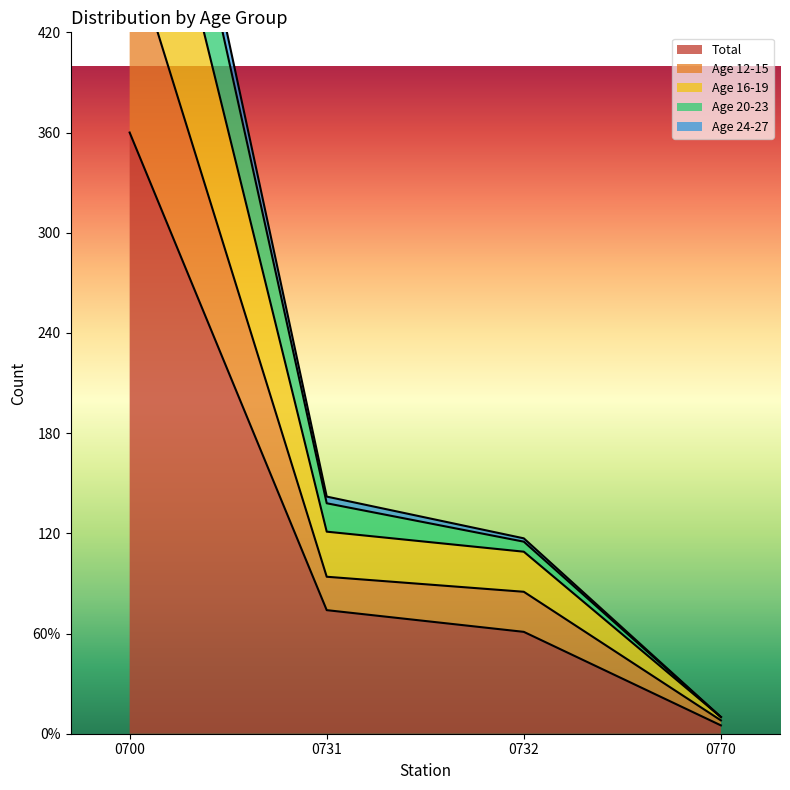

At how many categories does at least one series exceed 527?

1